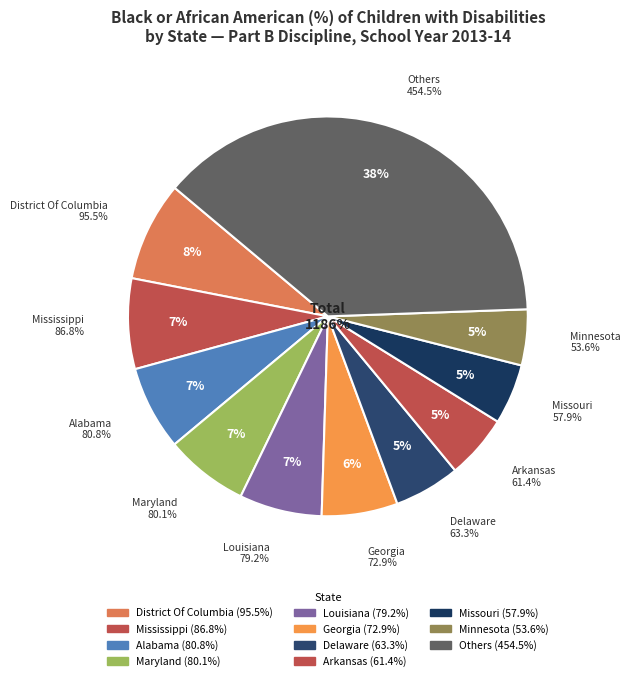

The District Of Columbia slice represents 1% of the pie. True or false?

False